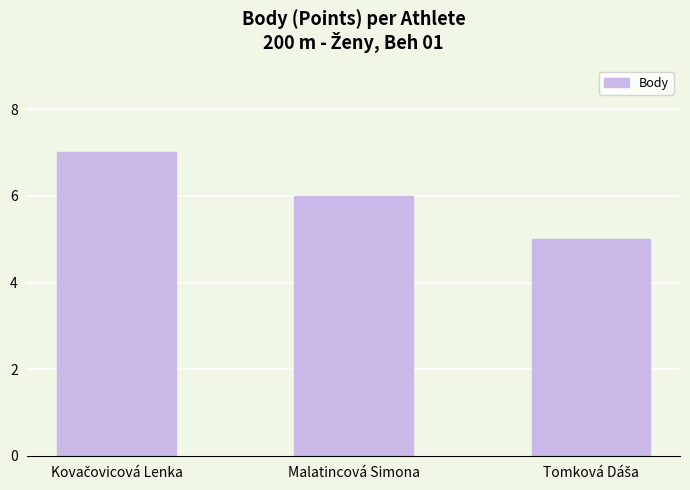

What is the label of the 2nd bar from the right?

Malatincová Simona